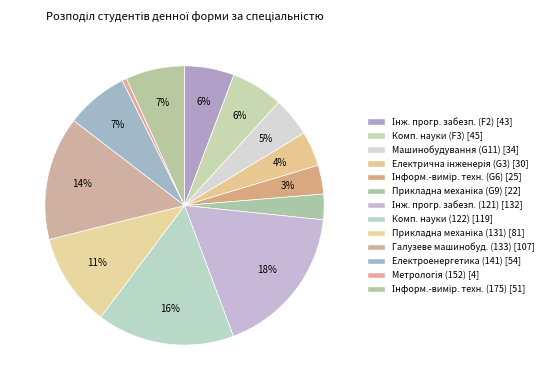

How many segments does this pie chart have?

13